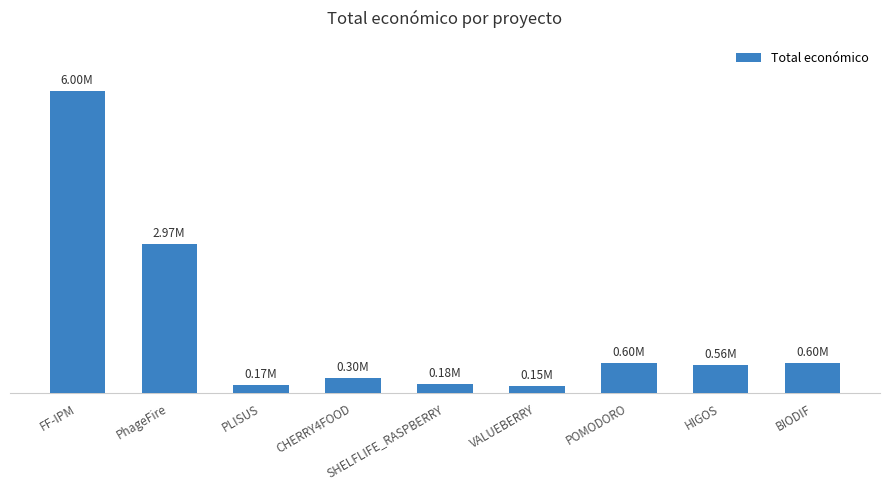

What is the minimum value shown in the chart?

147166